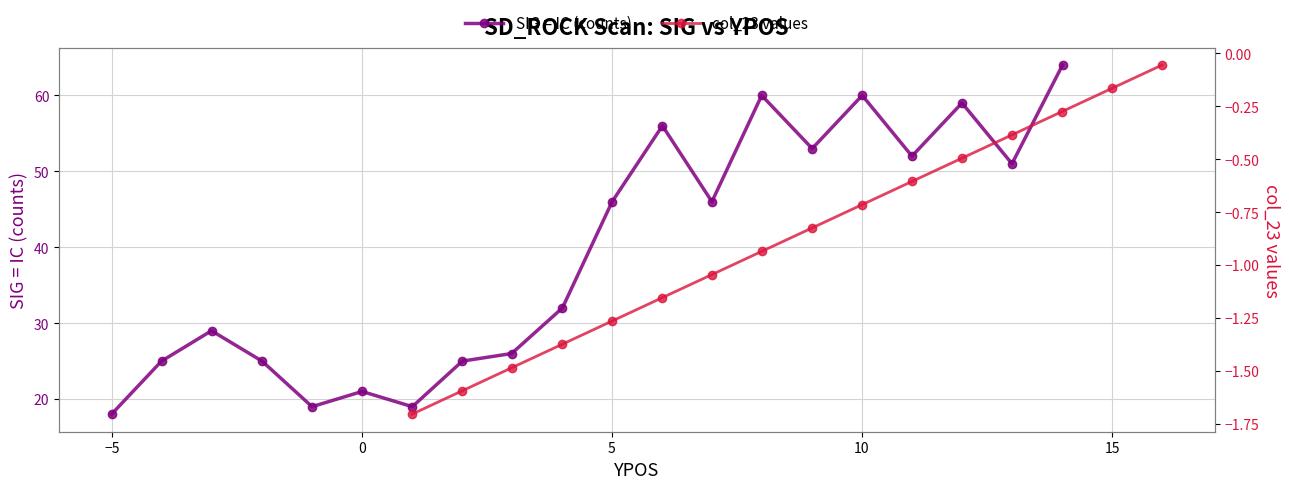

What is the maximum value for SIG = IC (counts)?

64